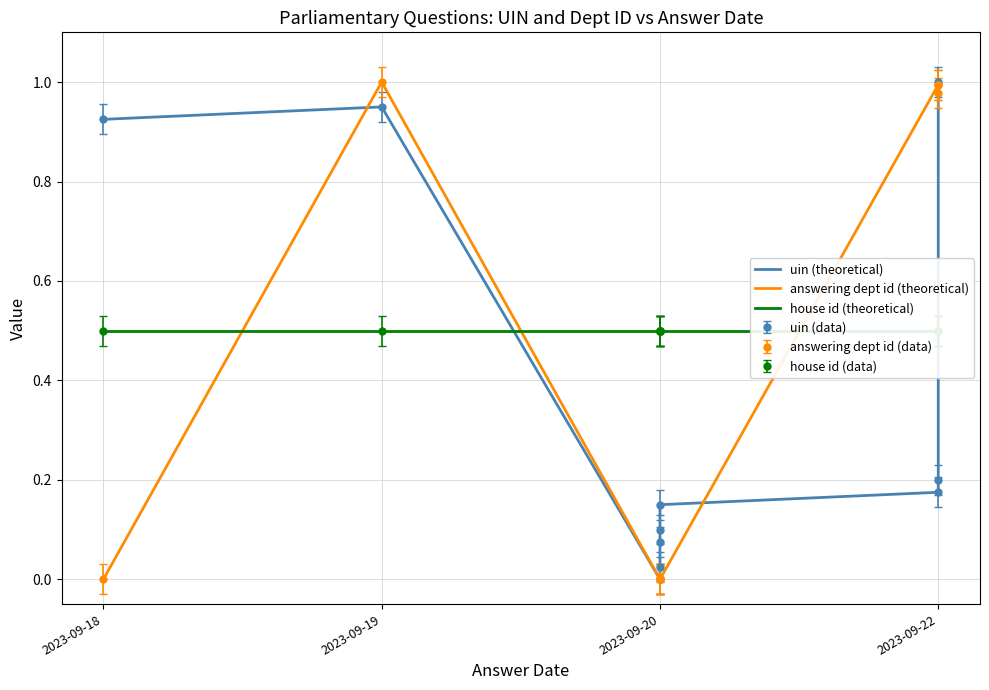

Is this an area chart (filled region under the line)?

No